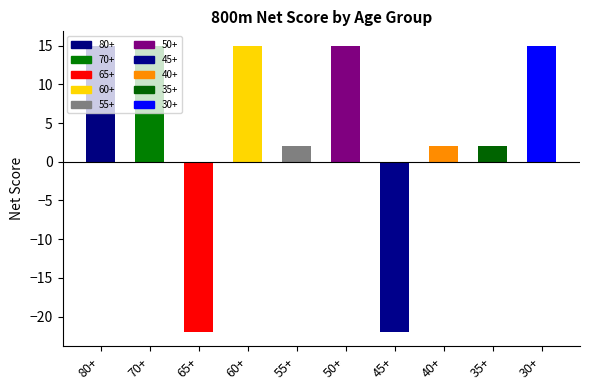

What is the sum of the values at 65+ and 80+?

-7